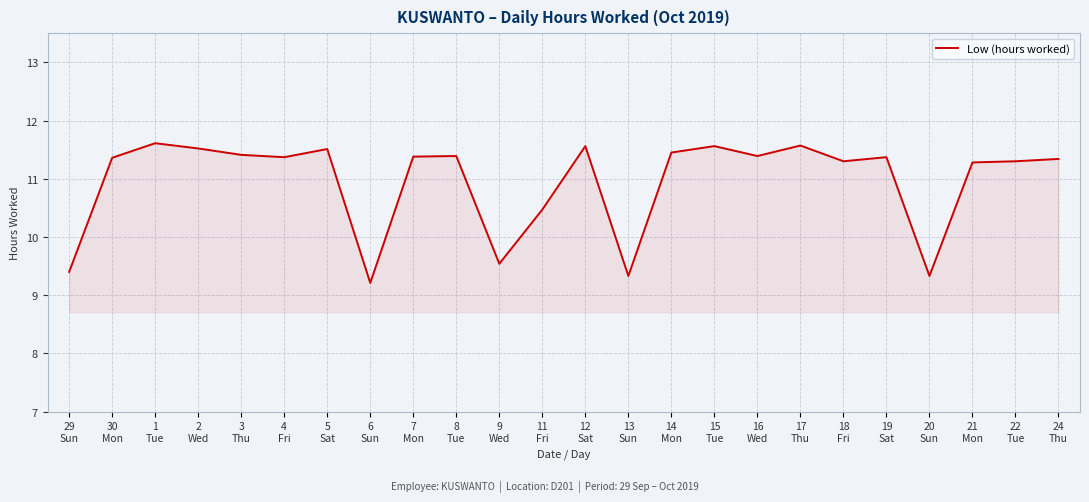

What is the change in value from 15
Tue to 19
Sat?

-0.2